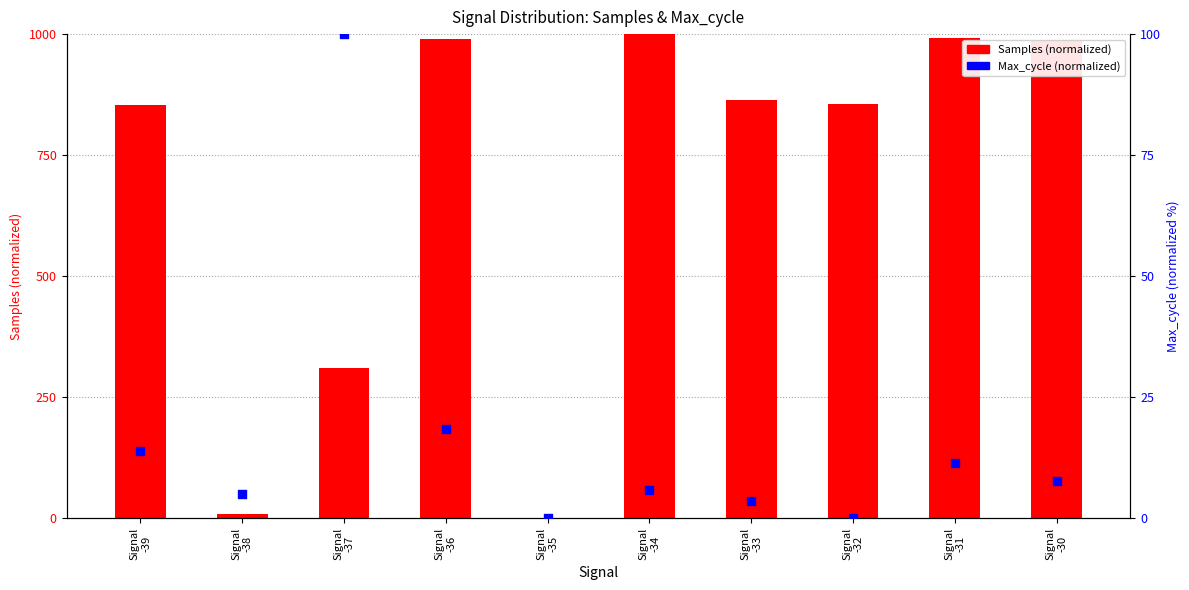

Which series has the largest total across all categories?

Samples (normalized)